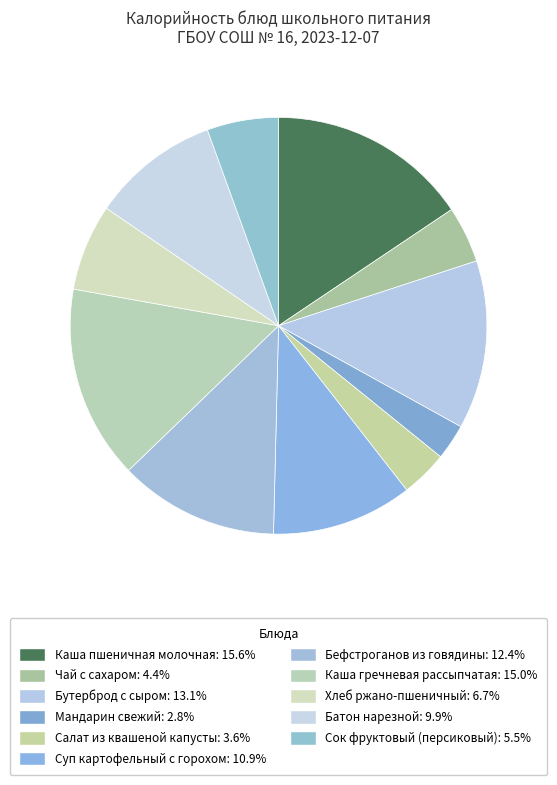

Is it true that Суп картофельный с горохом is 11% of the pie?

True